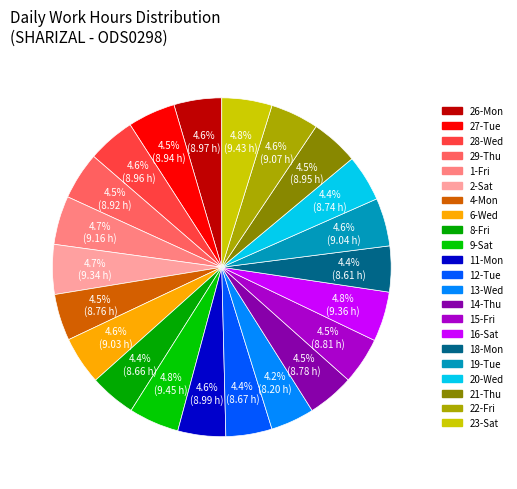

Count the number of slices in the pie.

22